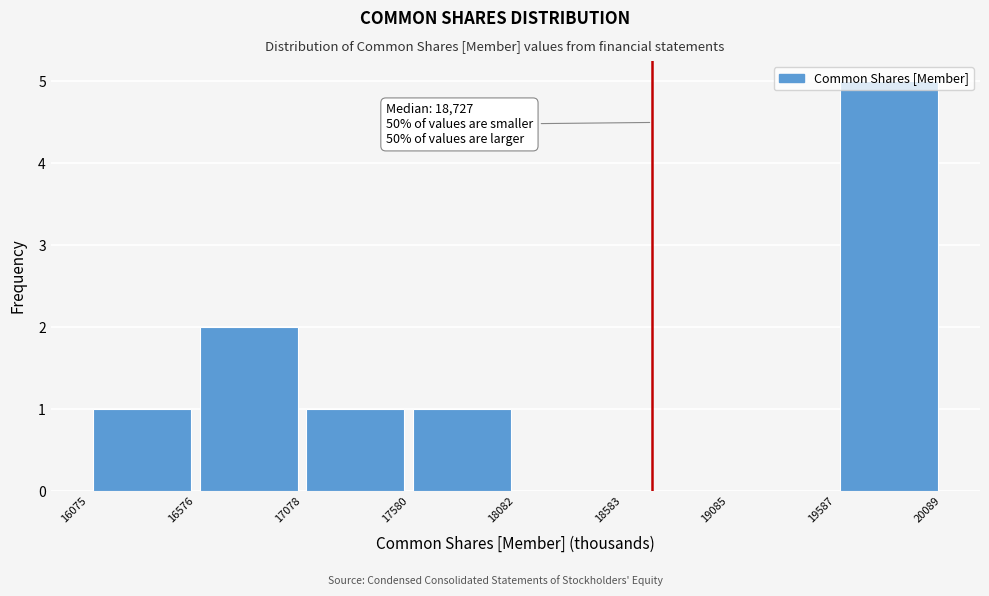

Which range on the x-axis has the tallest bar?

19587 to 20089